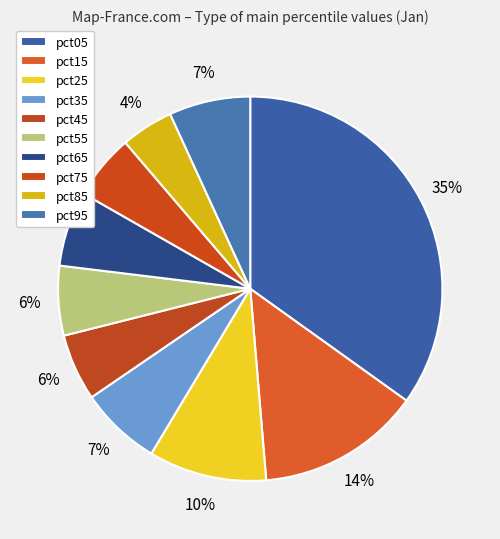

How many segments does this pie chart have?

10